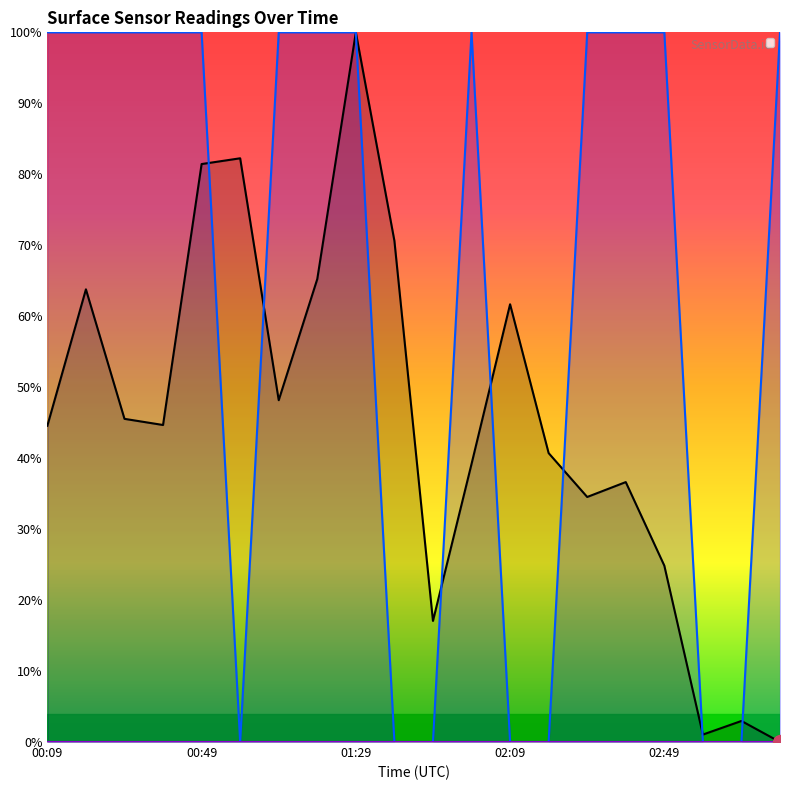

What is the value of the surface_pressure_avg point at the 17th from the left?

24.9